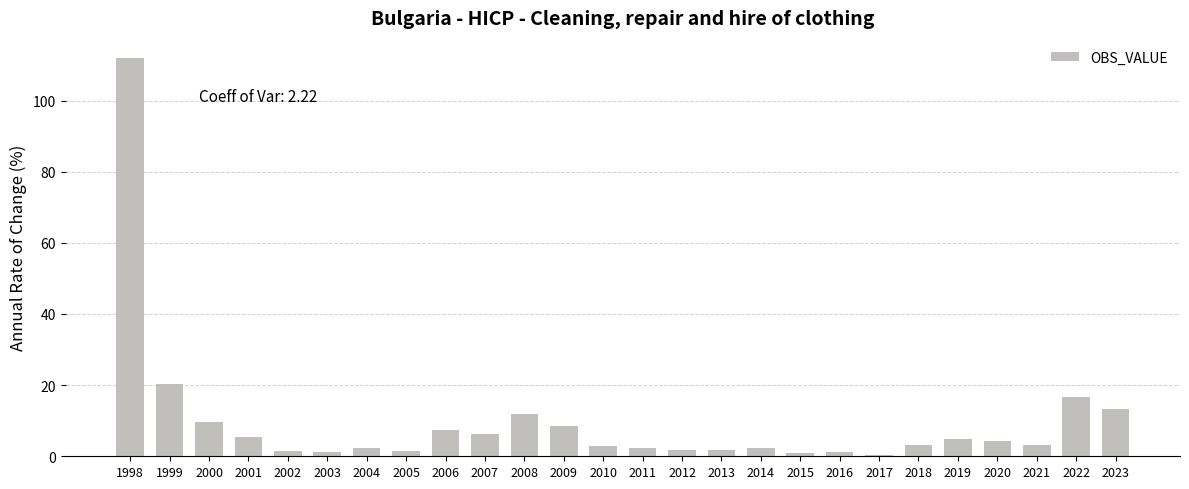

Which label corresponds to the largest value in the chart?

1998